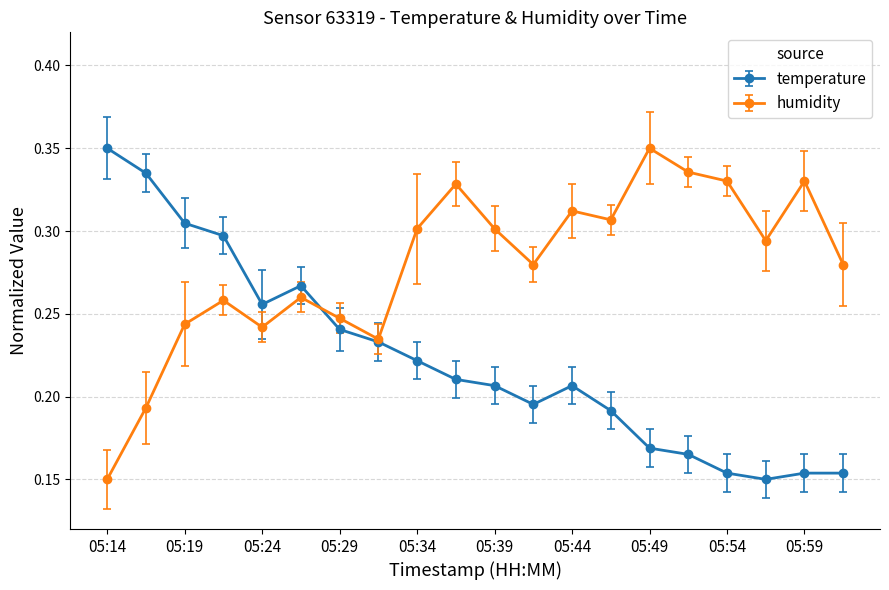

Count the humidity values in the range 0 to 1.

20